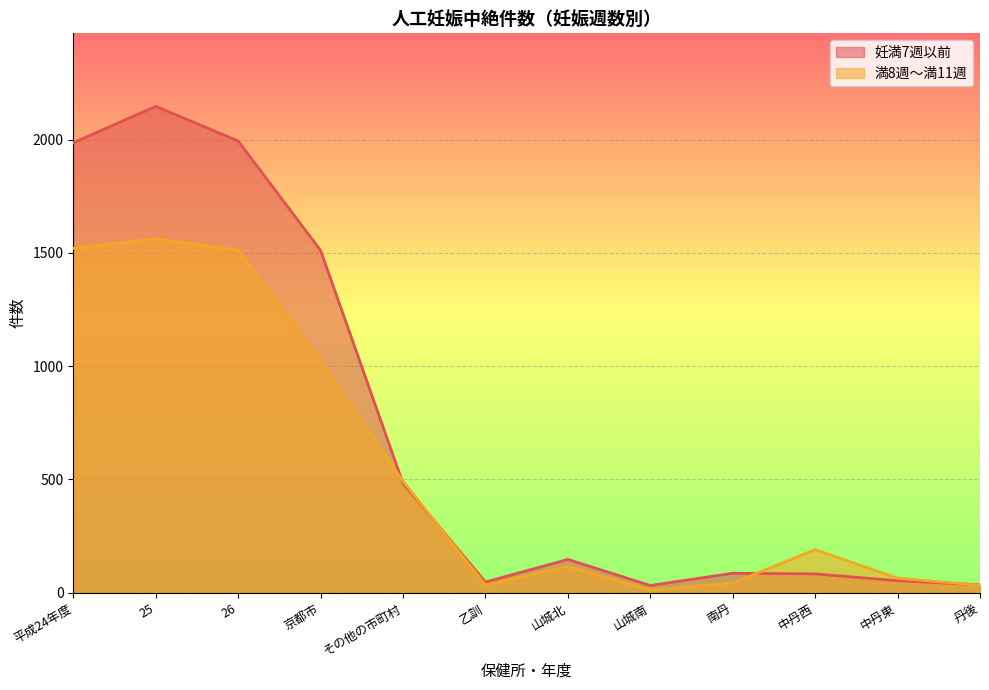

At 25, list the series in order from smallest to largest.

満8週～満11週, 妊満7週以前